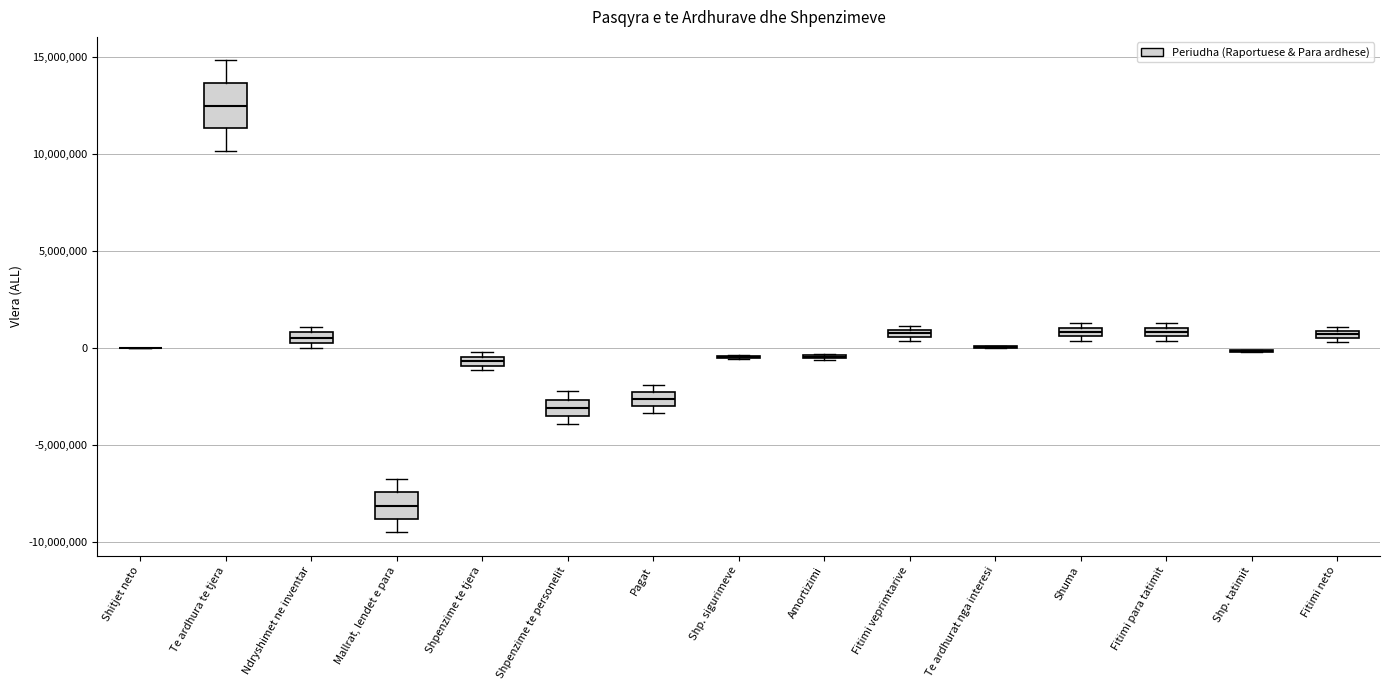

Comparing the boxes themselves (not the whiskers), which one is the tallest?

Te ardhura te tjera